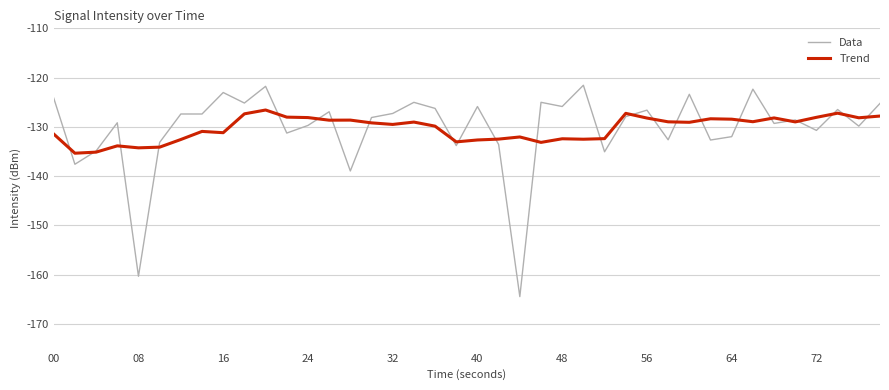

Which series has the largest range (max minus min)?

Data